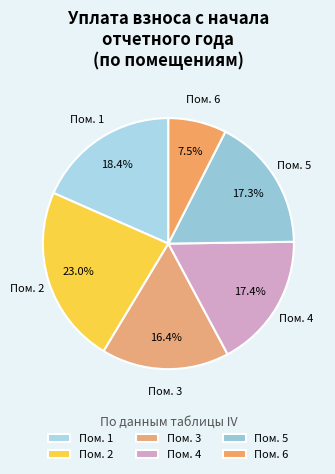

How many slices are in this pie chart?

6